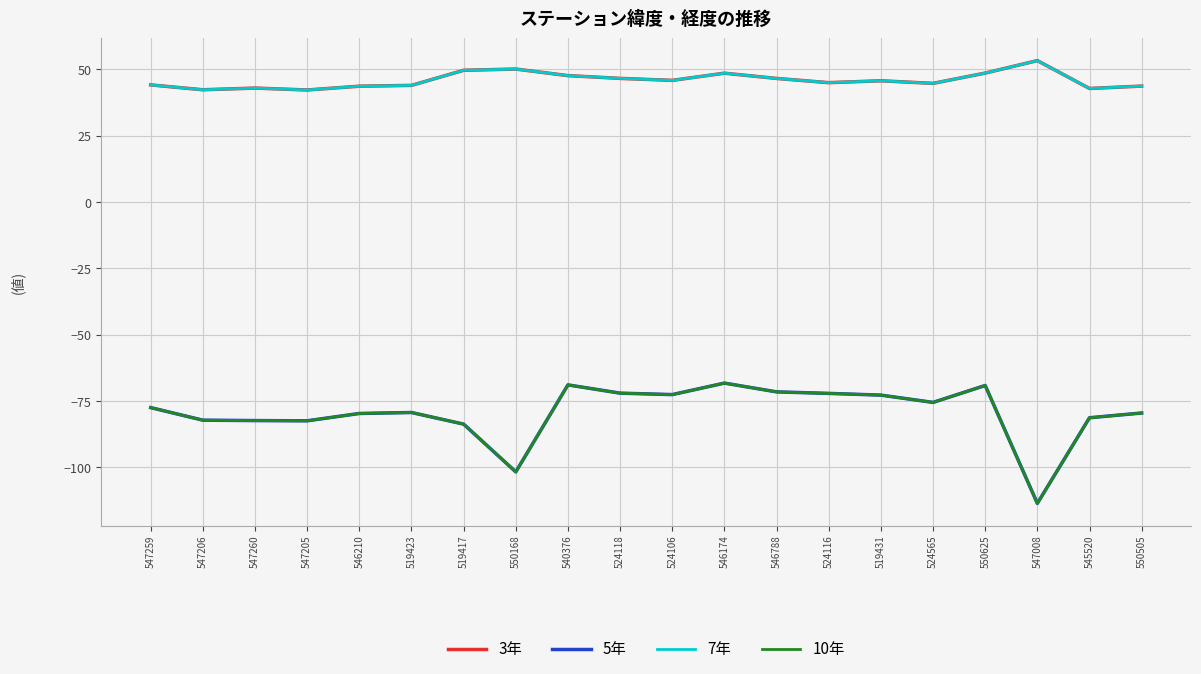

How many data points in 10年 are less than -77?

11